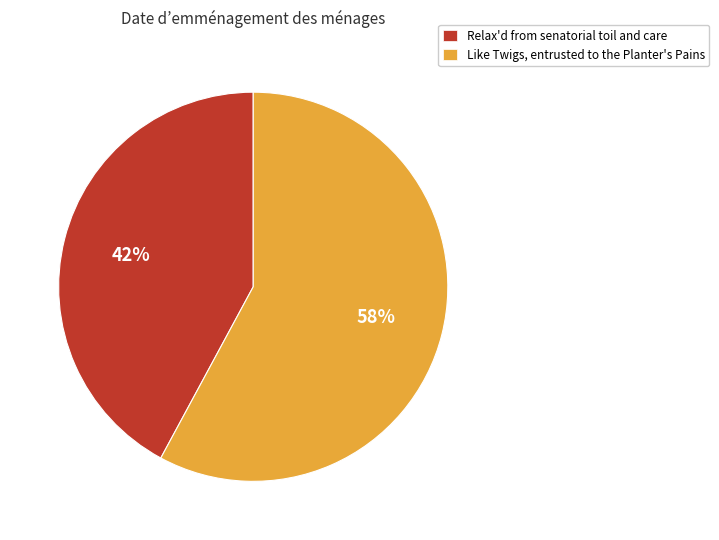

What percentage is the Relax'd from senatorial toil and care slice, to the nearest percent?

42%